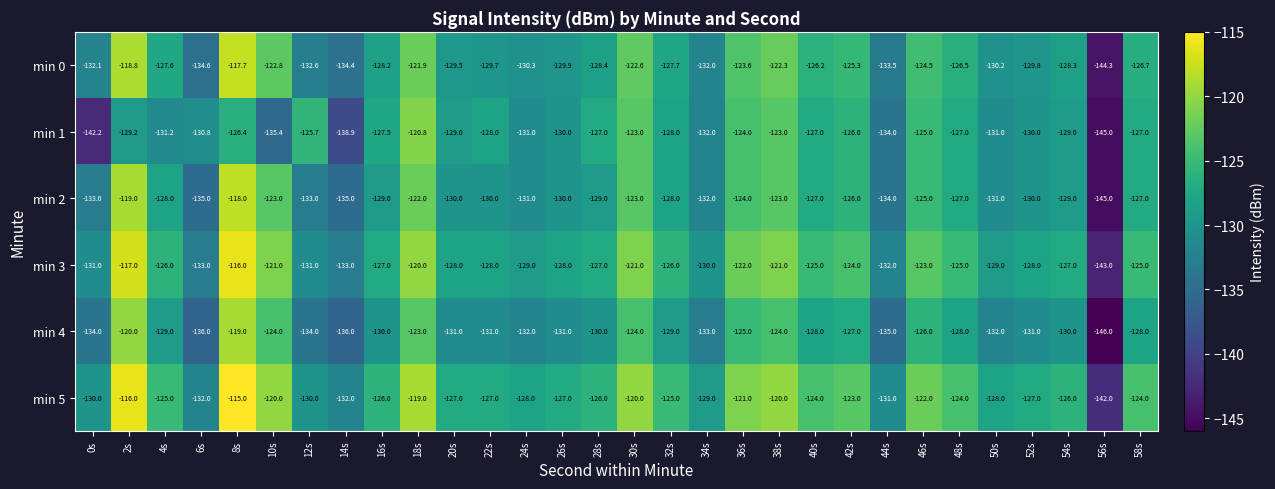

What is the spread (max minus min) of values at 48s?

4.0